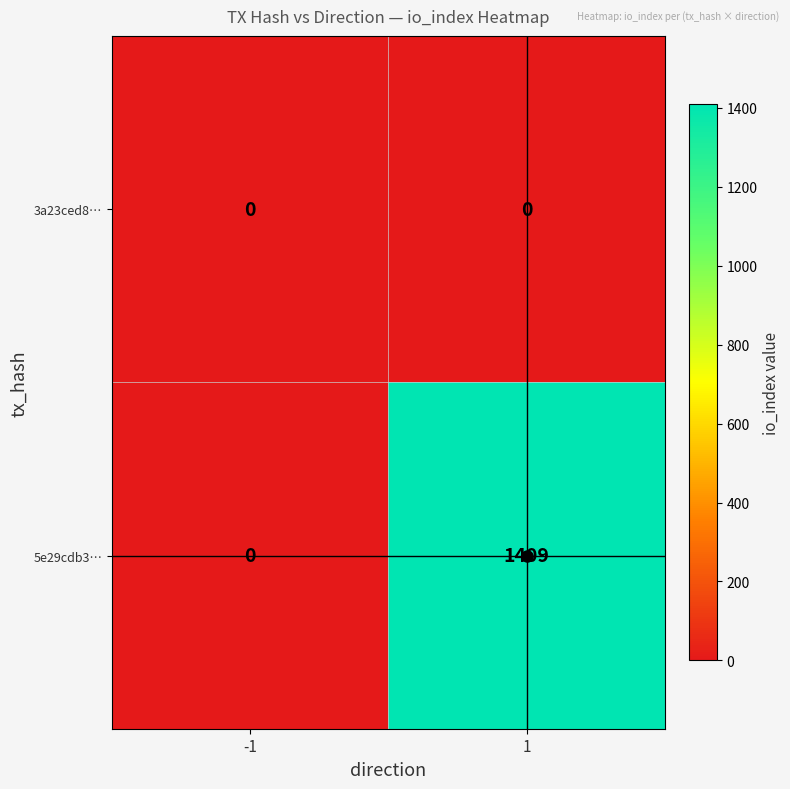

Rank the series by their maximum value, from lowest to highest.

3a23ced8…, 5e29cdb3…